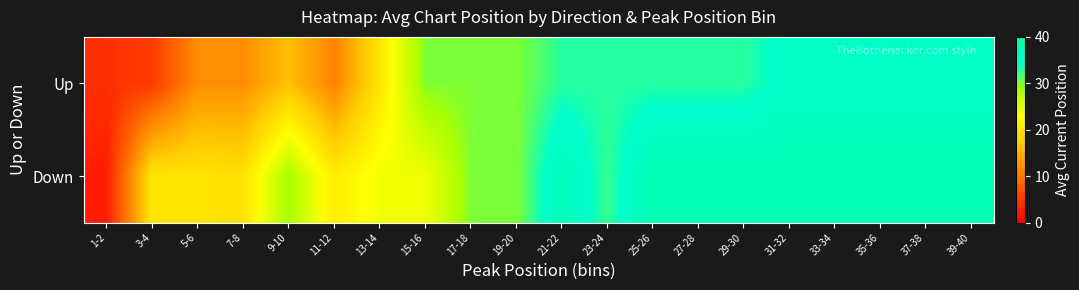

Which series has the largest total across all categories?

Down